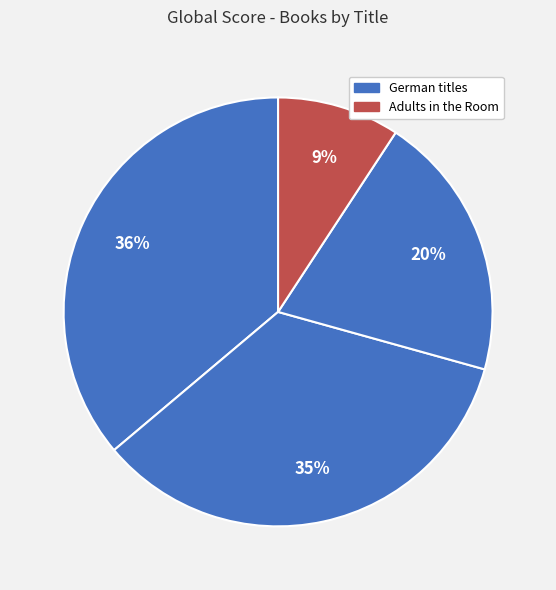

Rank the categories by value from highest to lowest.

Die Totalitäre Erfahrung, The Theory Of Communicative Action, A Short Border Handbook, Adults in the Room